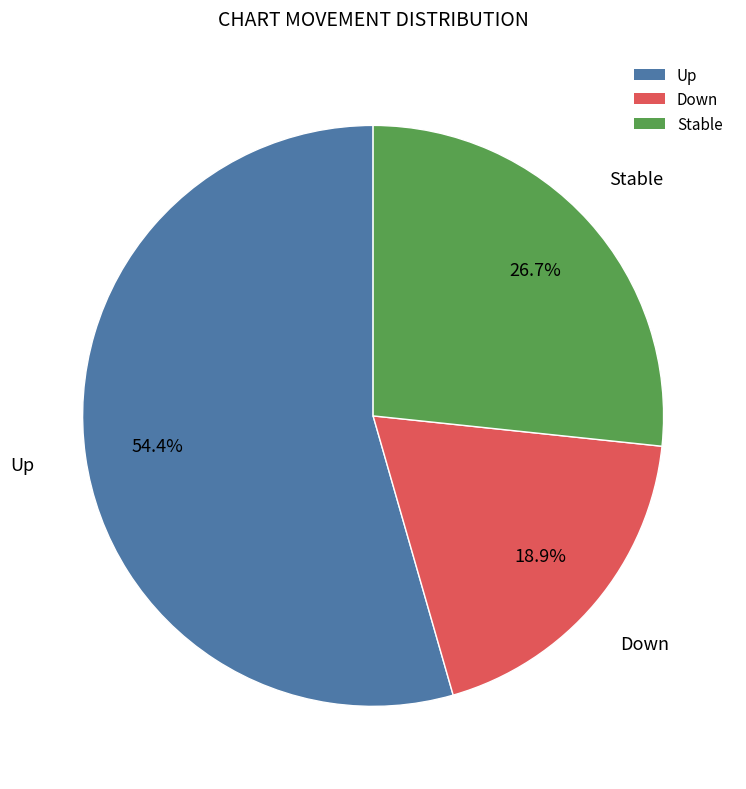

Do Up and Down together represent more than half of the pie?

Yes